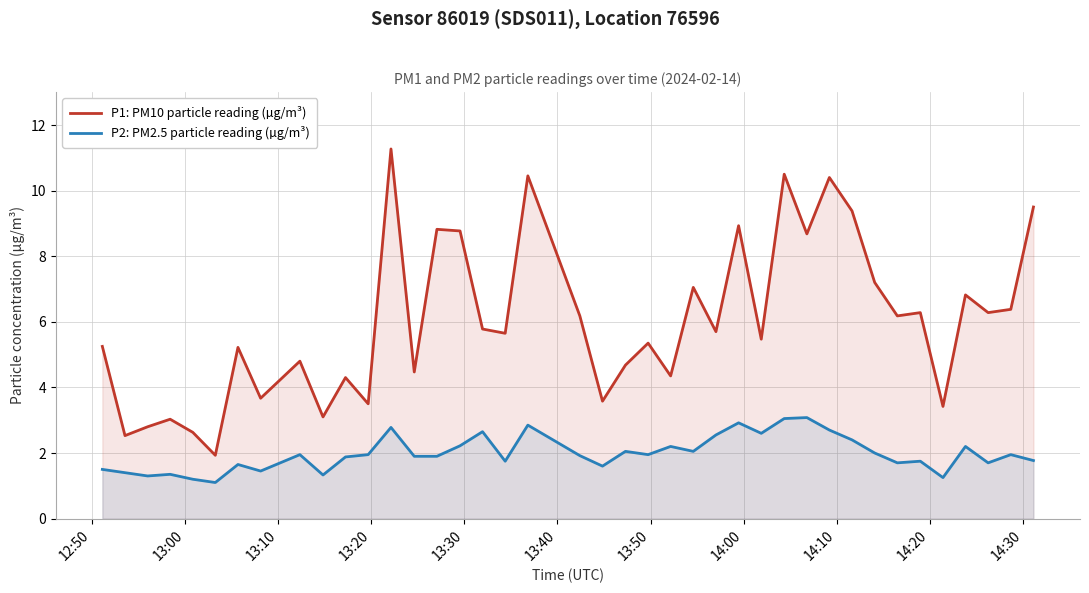

What is the difference between the second highest and minimum values in the P1: PM10 particle reading (µg/m³) series?

8.6